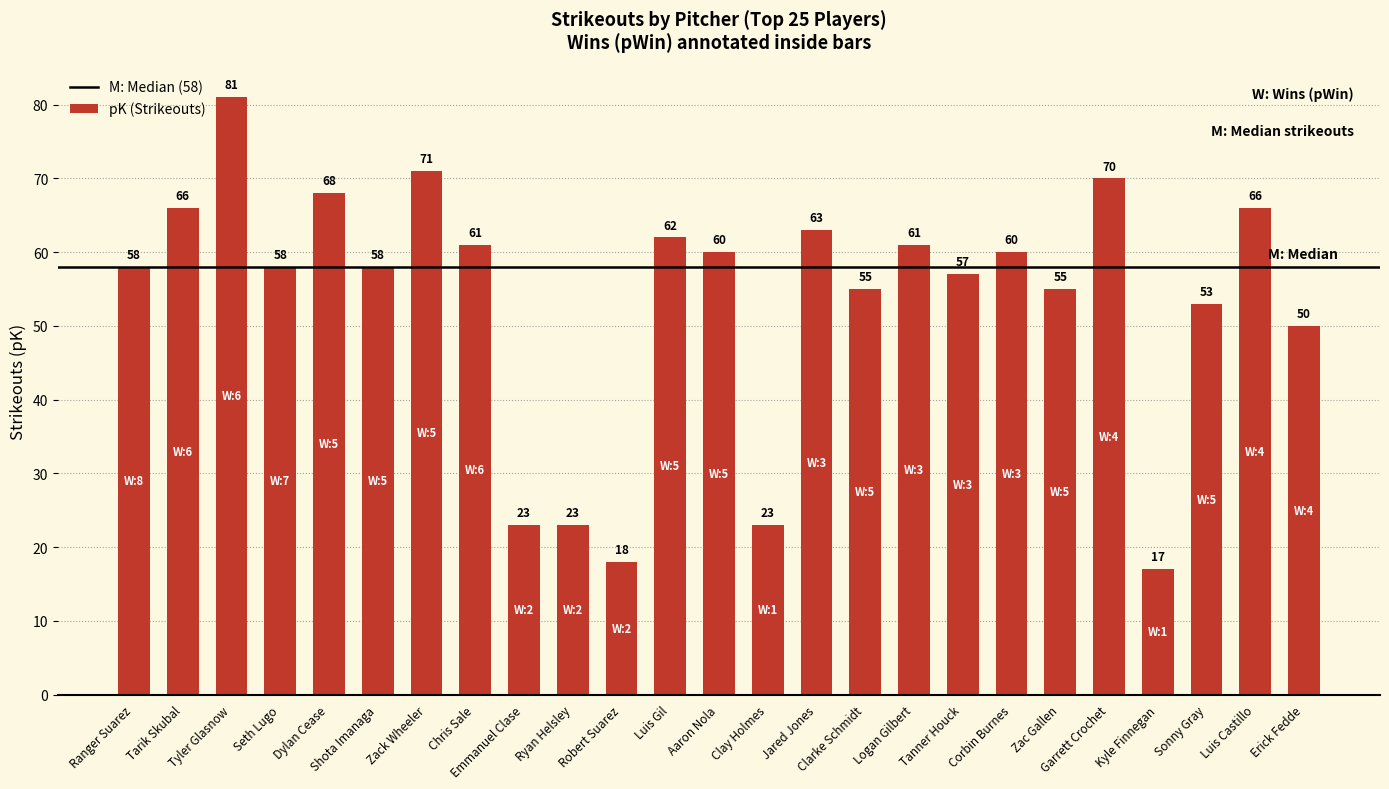

The chart shows a value of 62 at Luis Gil. True or false?

True